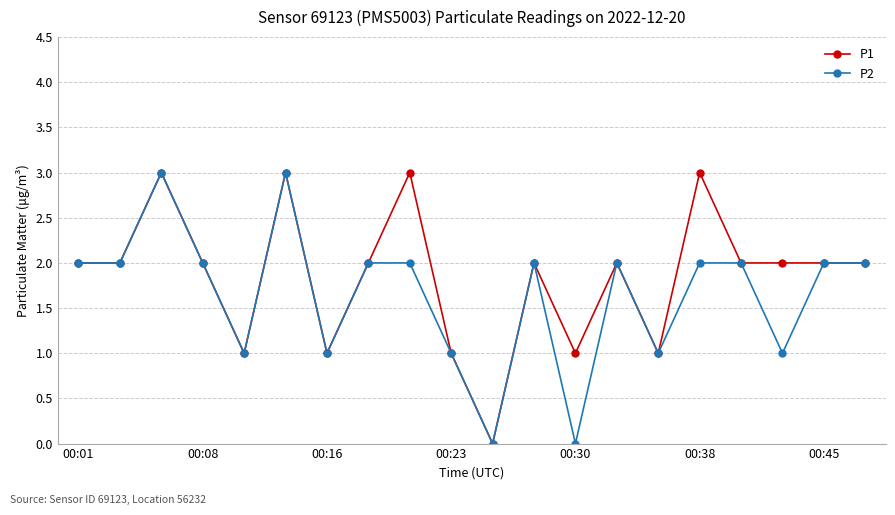

True or false: P1 has more than 1 interior local peaks.

True